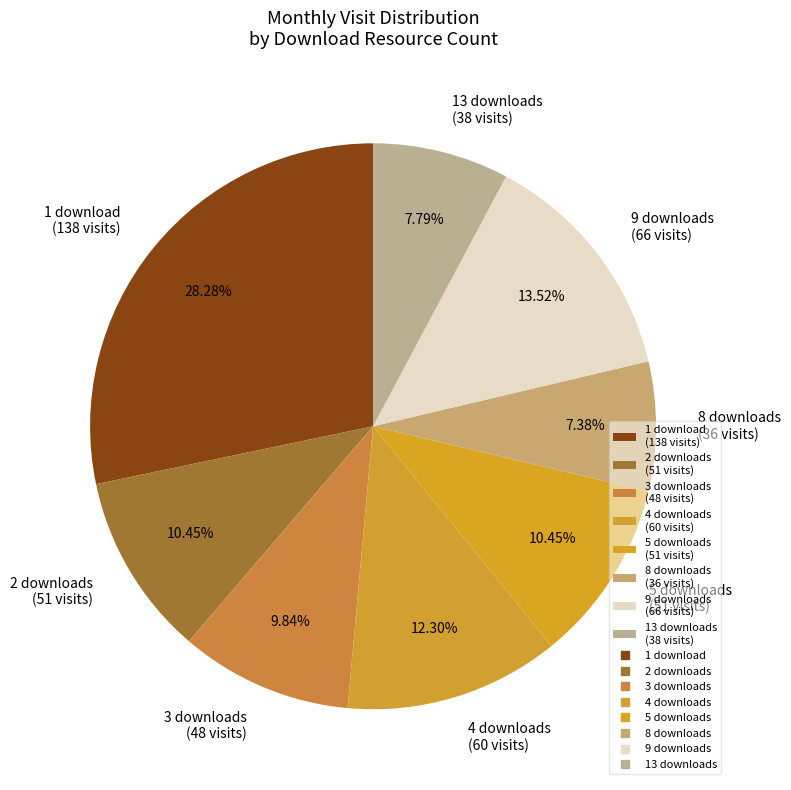

Is there any slice that represents more than half of the pie?

No